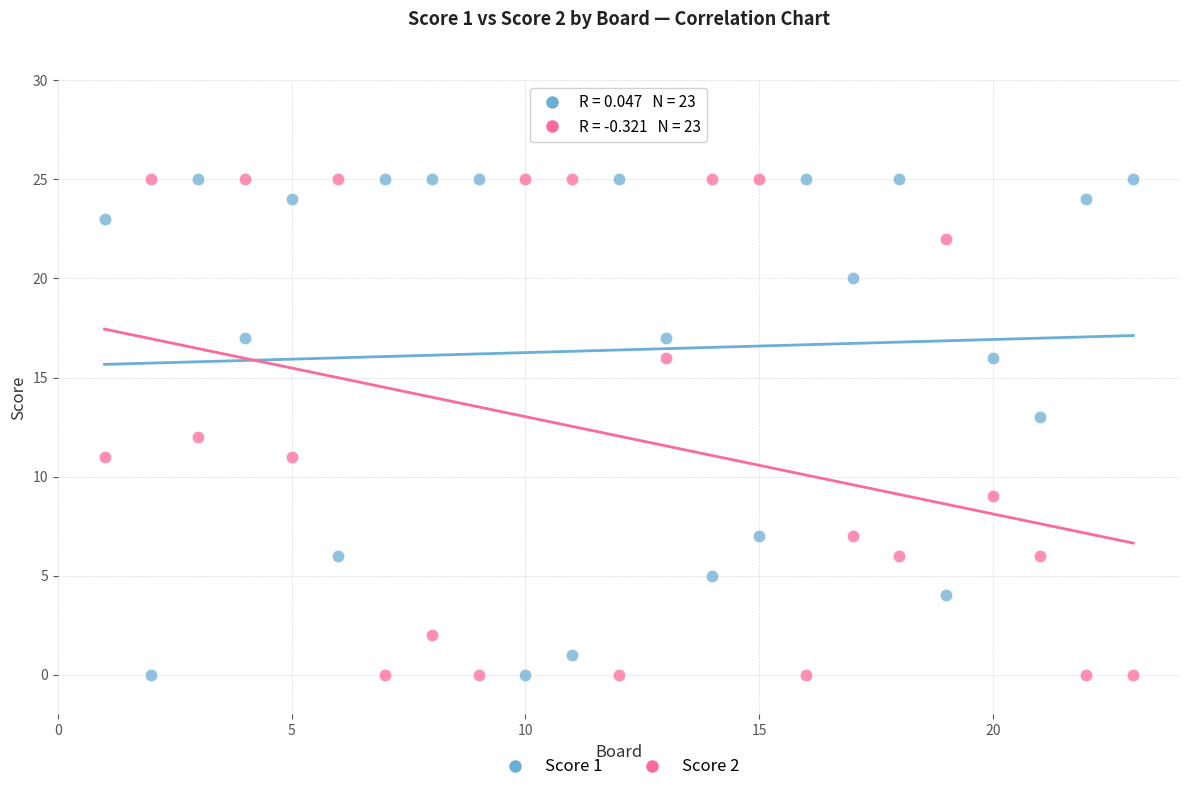

Across all data points, what is the range of X values (max minus min)?

22